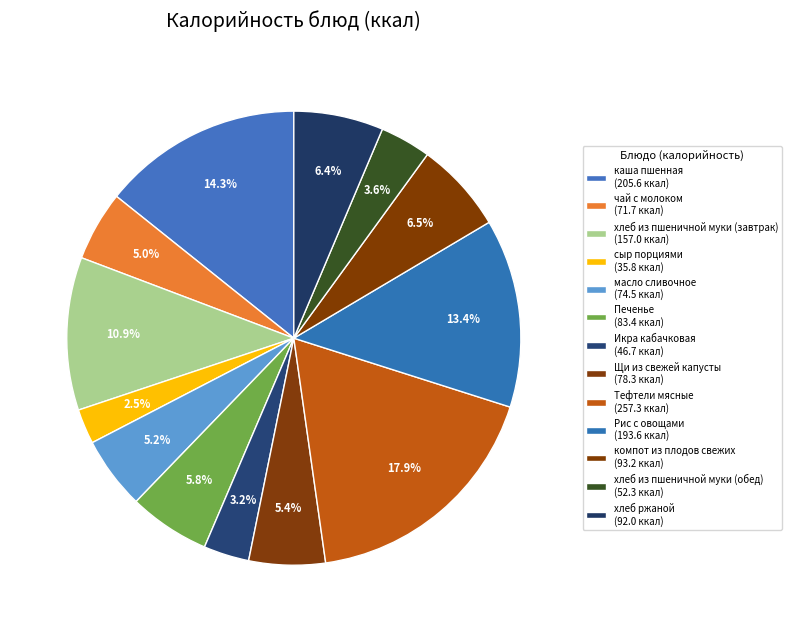

How many segments does this pie chart have?

13